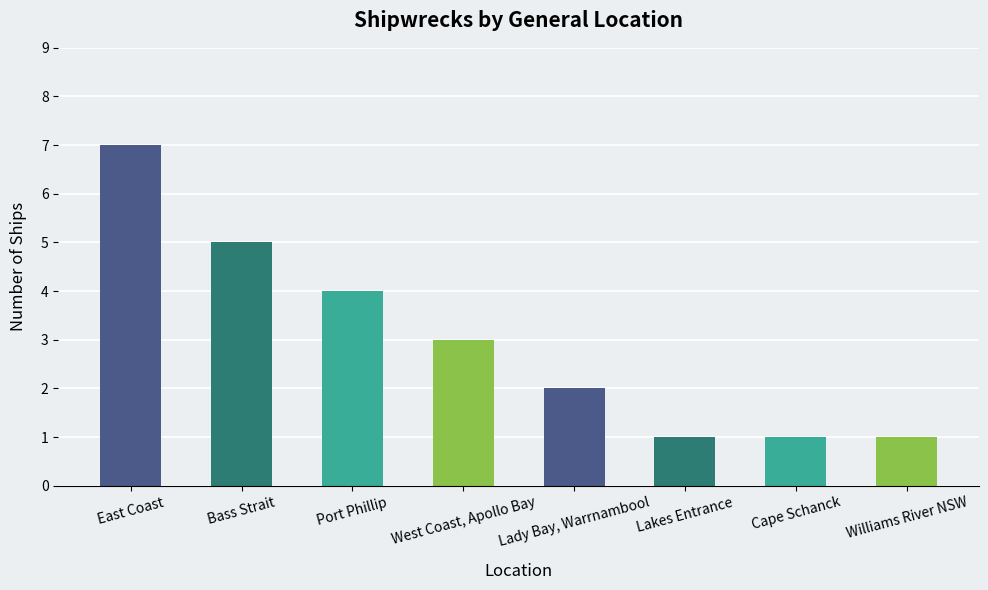

What is the minimum value shown in the chart?

1